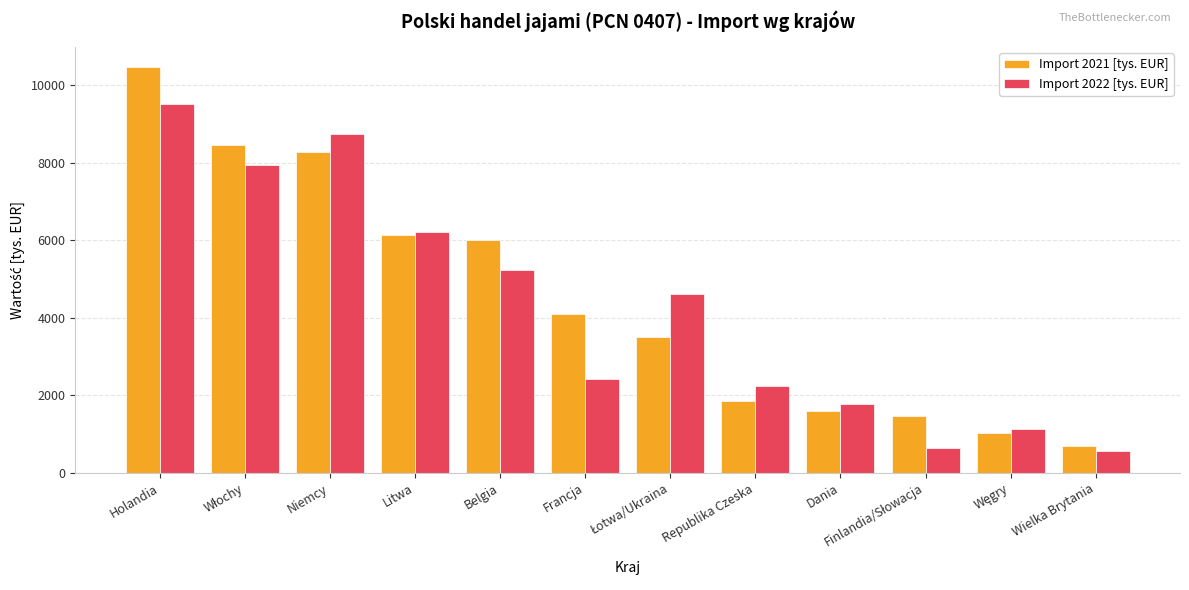

Reading left to right, list all the values displayed in this chart.

Import 2021 [tys. EUR]: 10465.3	8470.2	8287.9	6142.7	6001.6	4106.5	3508.7	1856.1	1602.2	1454.2	1026.3	701.3
Import 2022 [tys. EUR]: 9527.9	7946.7	8747.1	6206.3	5239.2	2411.0	4608.5	2246.8	1766.4	644.6	1117.9	573.1